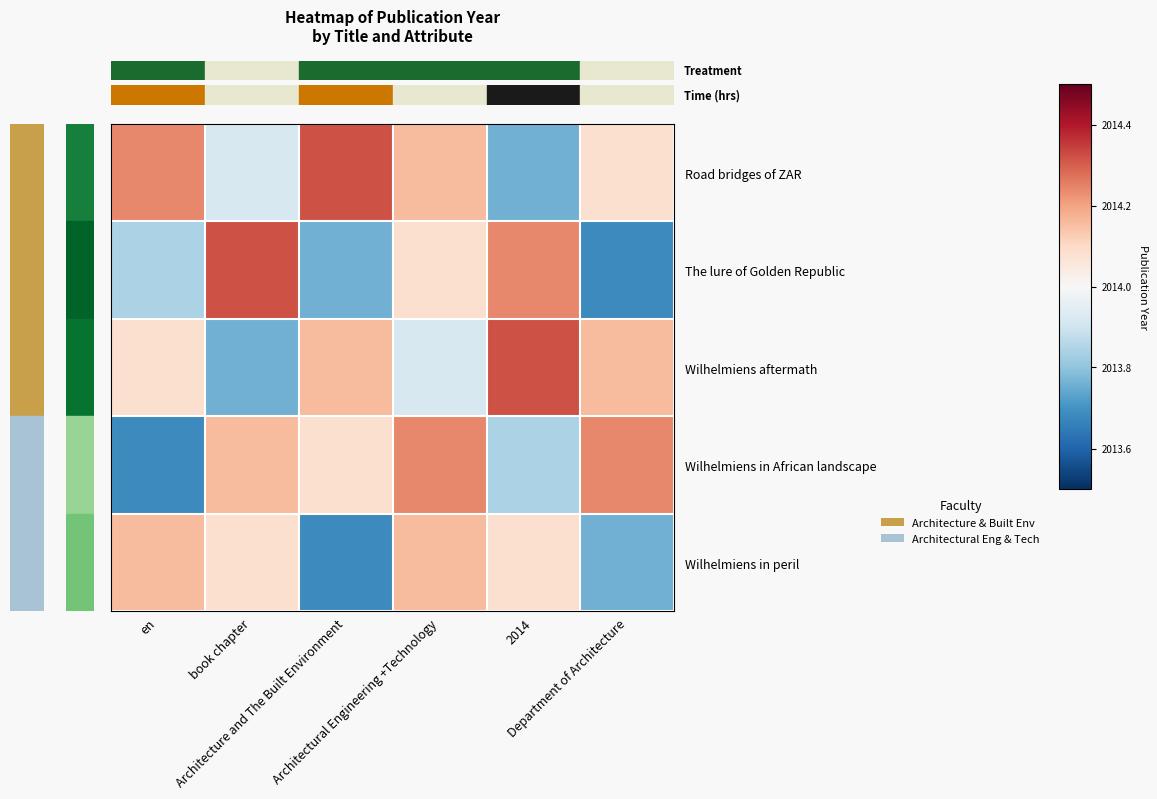

How many data points does each series have?

6